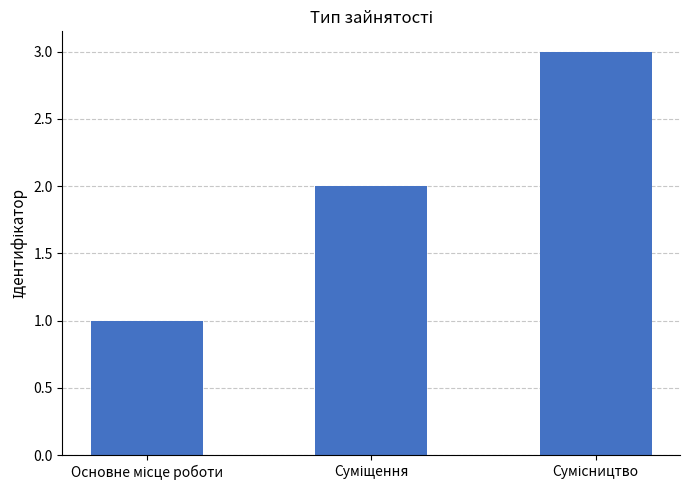

What is the maximum value shown in the chart?

3